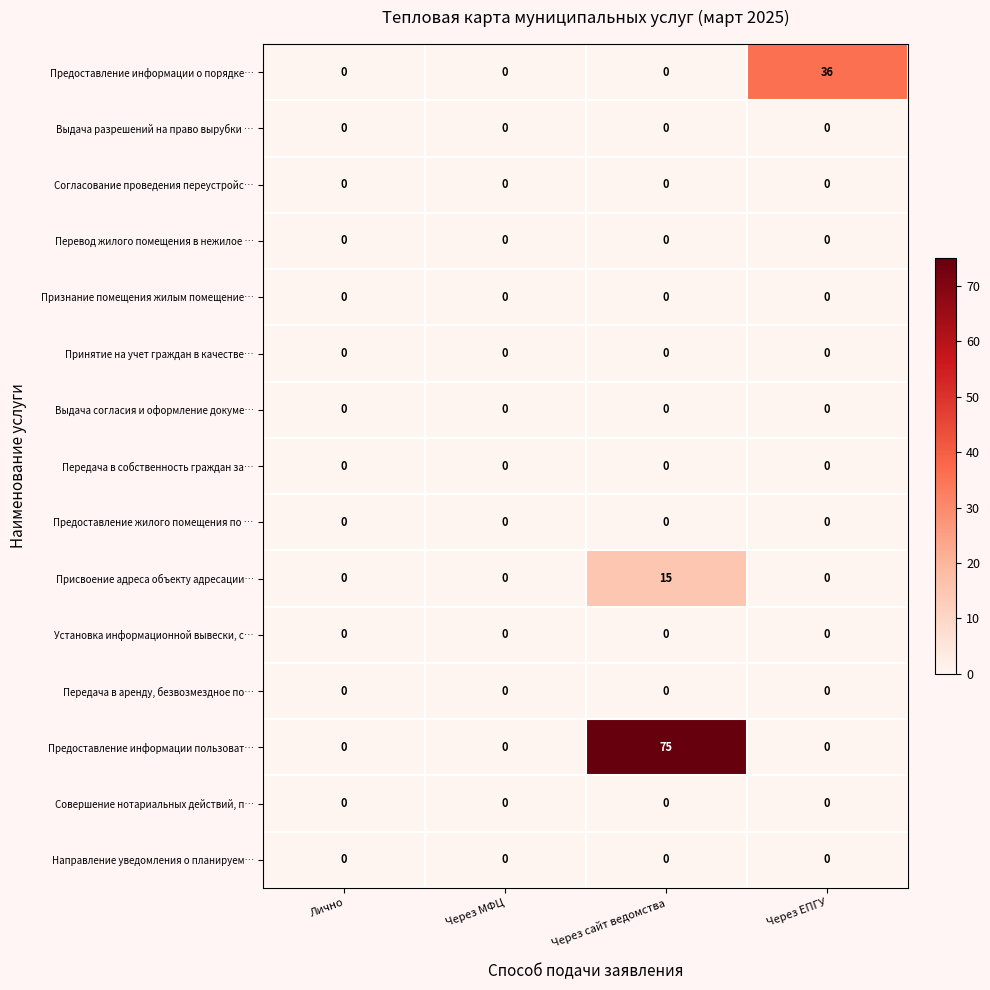

Which series changed the most between Через МФЦ and Через ЕПГУ?

Предоставление информации о порядке…